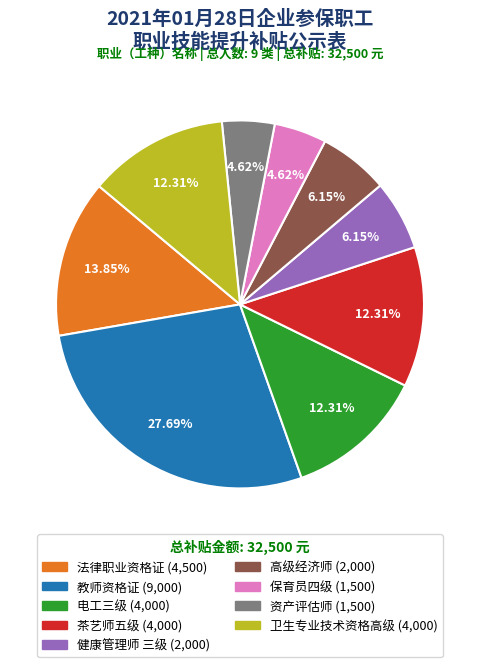

To the nearest percent, what is the combined percentage of 电工三级 and 卫生专业技术资格高级?

25%